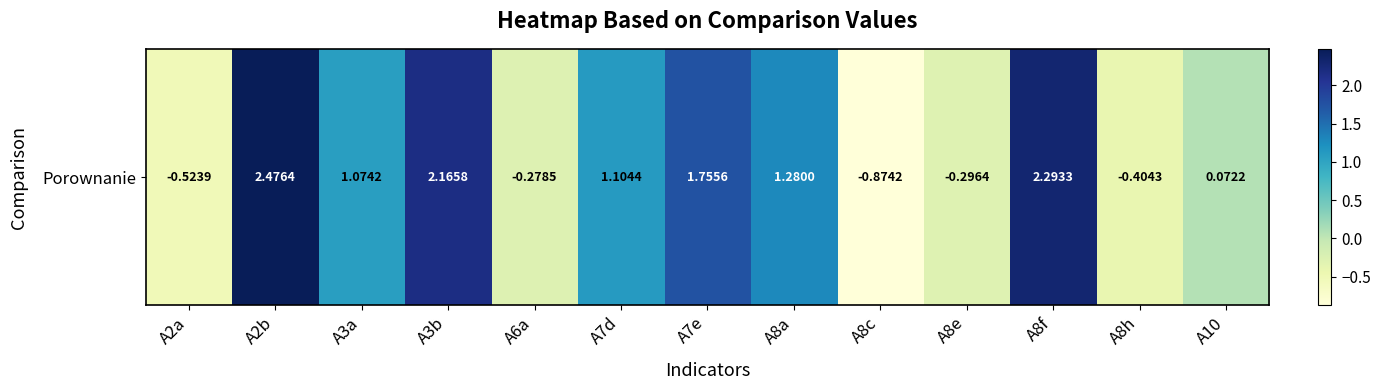

What is the change in value from A7e to A8a?

-0.5